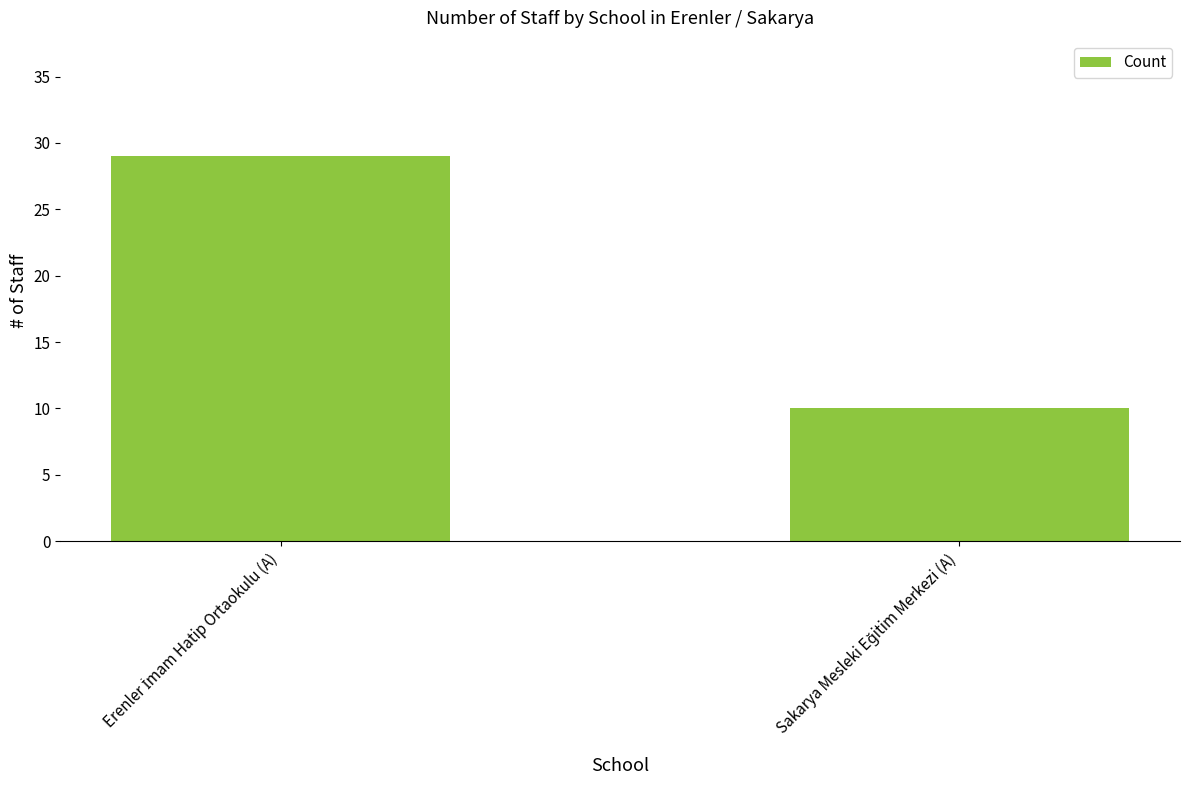

What is the value of the 1st bar from the left?

29